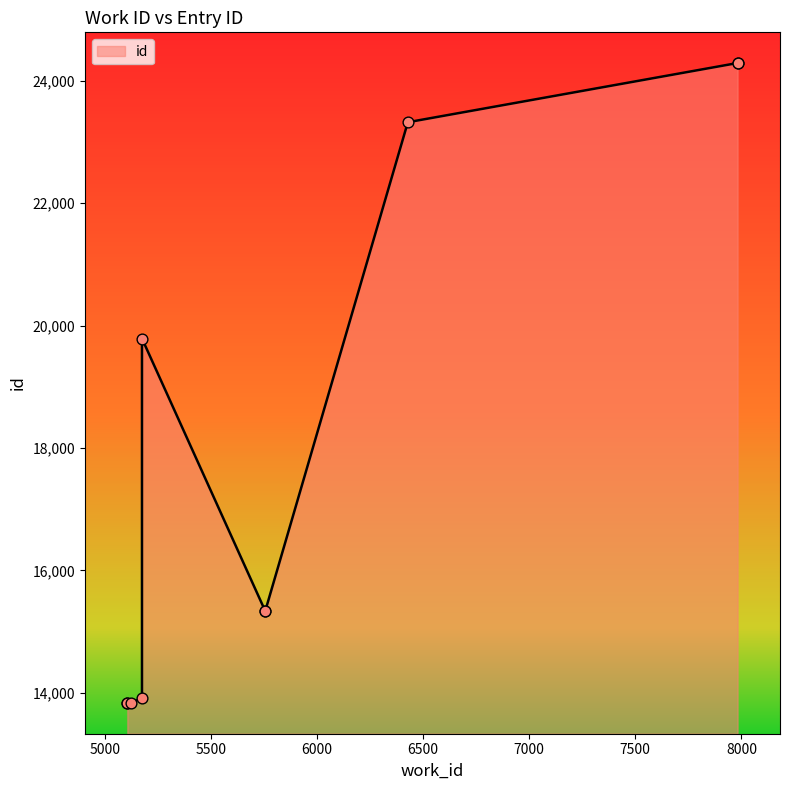

Which has a higher value, 5124 or 5756?

5756